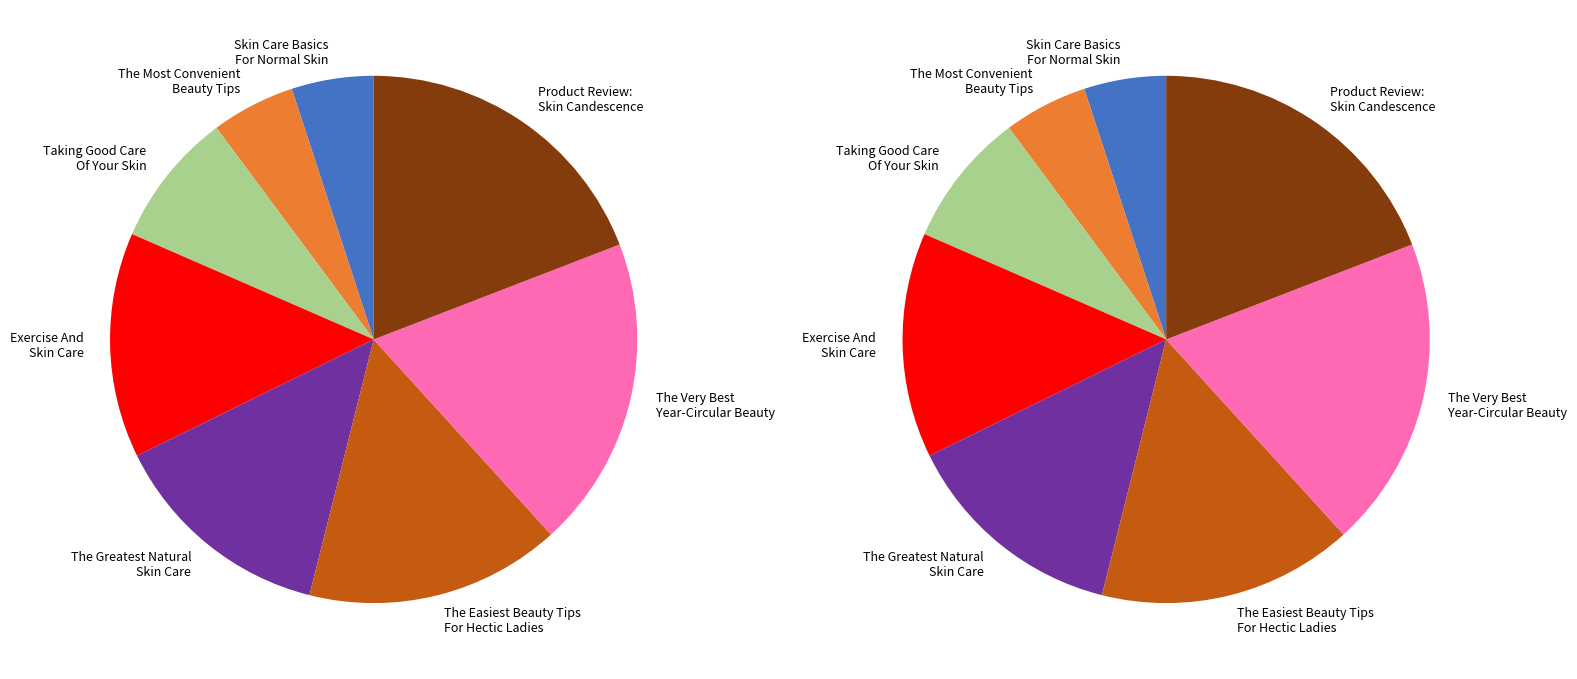

Which has a higher value, Product Review: Skin Candescence or Taking Good Care Of Your Skin?

Product Review: Skin Candescence